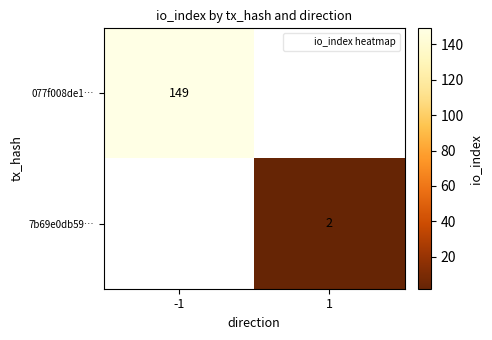

True or false: 7b69e0db59… has a value of 3 at 1.

False